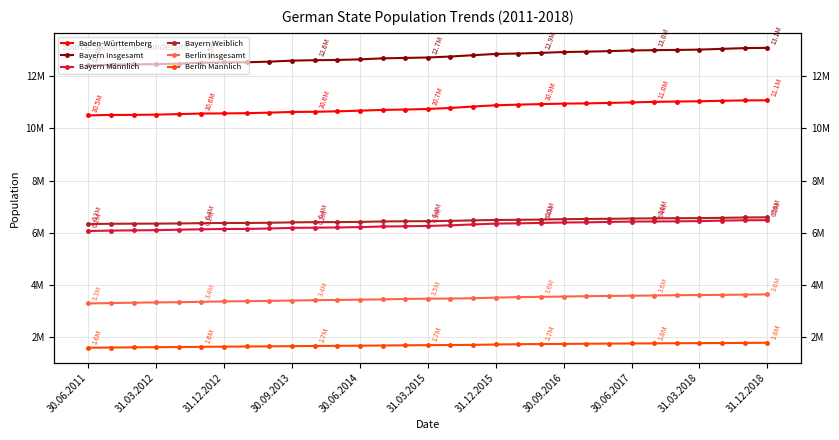

The Bayern Weiblich series shows 6546853 at 30.06.2017. True or false?

True